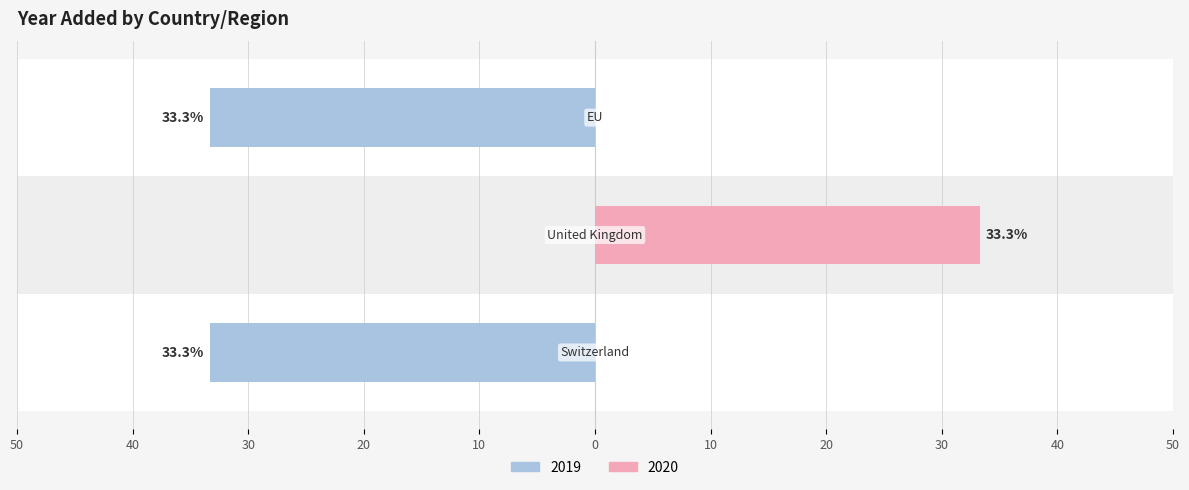

What is the label of the 3rd bar from the left?

EU